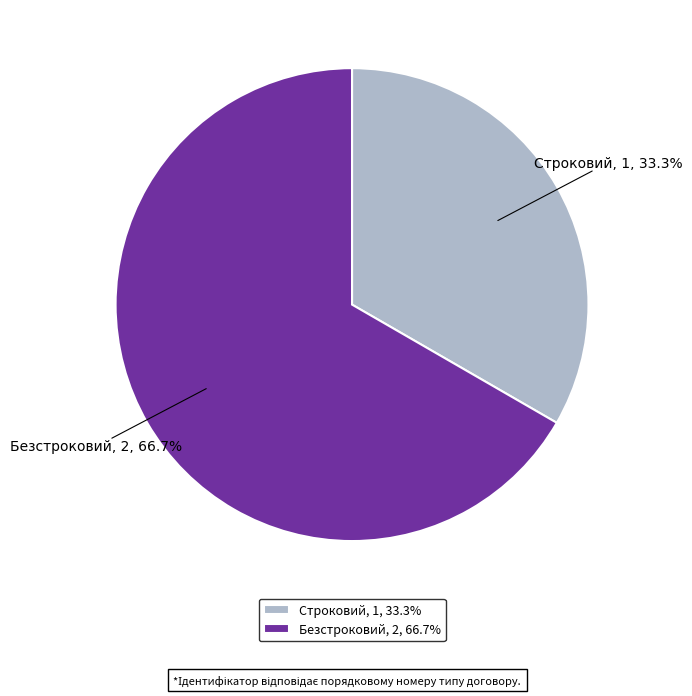

Rank the categories by value from highest to lowest.

Безстроковий, Строковий